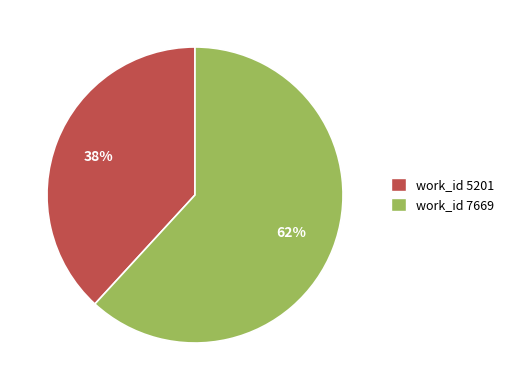

To the nearest percent, what is the difference between the largest and smallest slice percentages?

24%